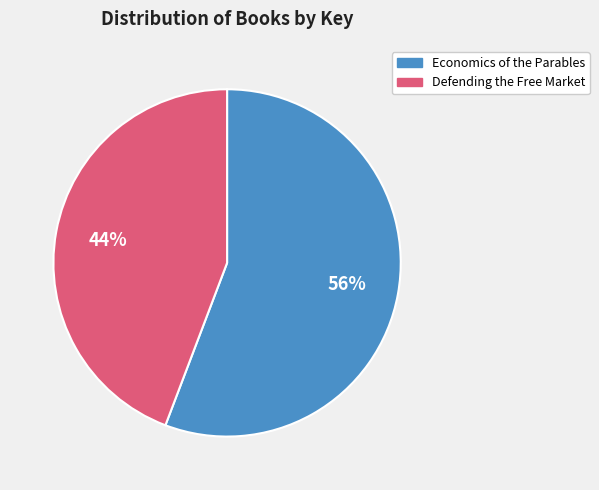

Do Economics of the Parables and Defending the Free Market together represent more than half of the pie?

Yes